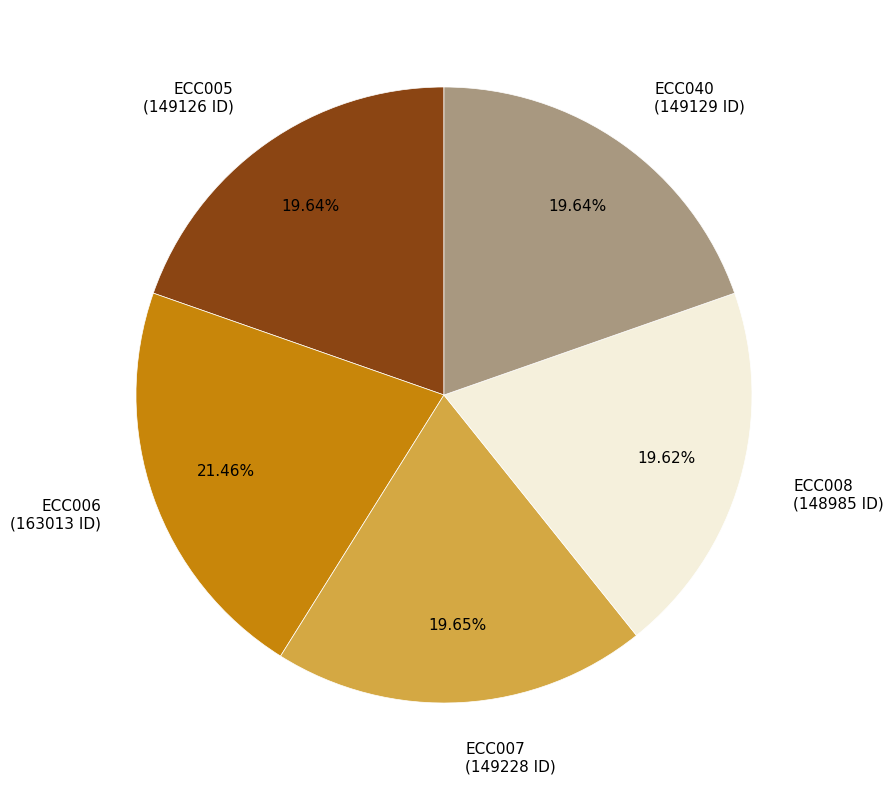

How many slices are in this pie chart?

5